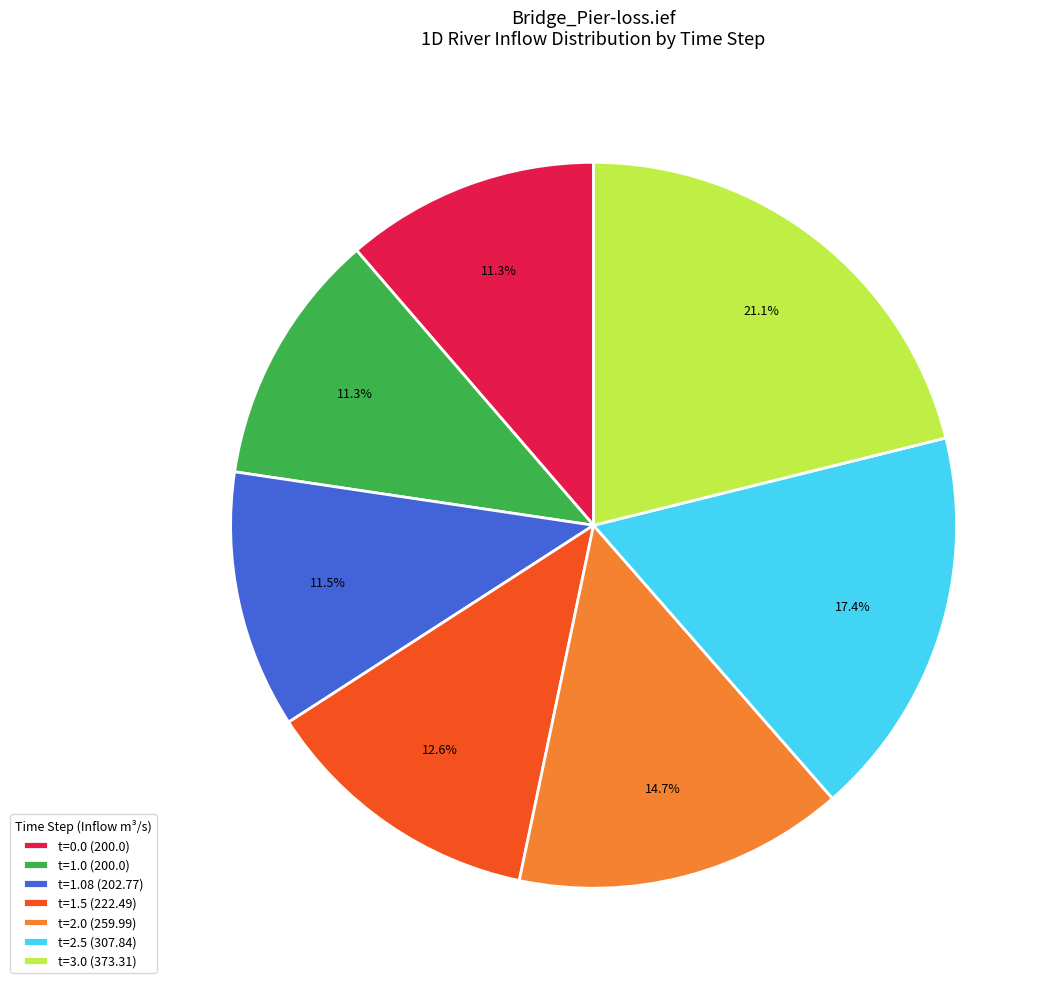

What percentage is NOT represented by t=1.0 (200.0)?

88.7%